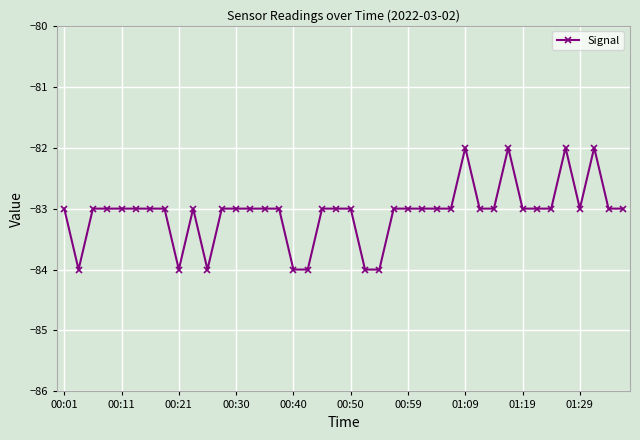

What is the value of the 40th point from the left?

-83